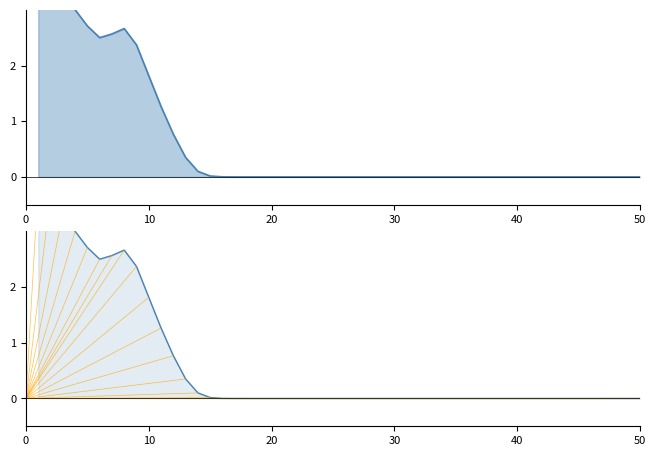

List the labels in order of value, largest first.

10, 0